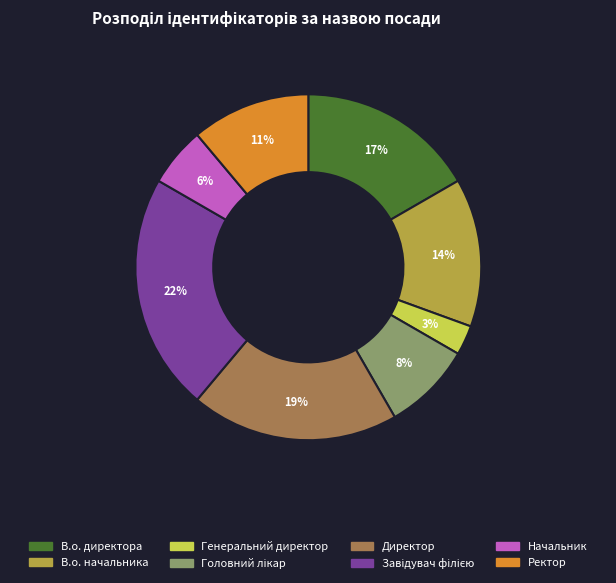

Which has a higher value, В.о. начальника or Генеральний директор?

В.о. начальника